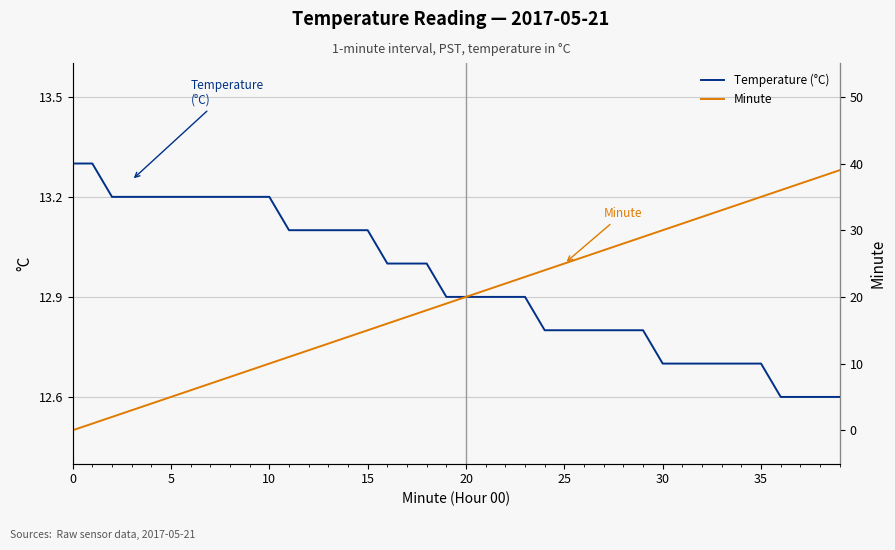

The value of Minute at 18 is 31.4. True or false?

False